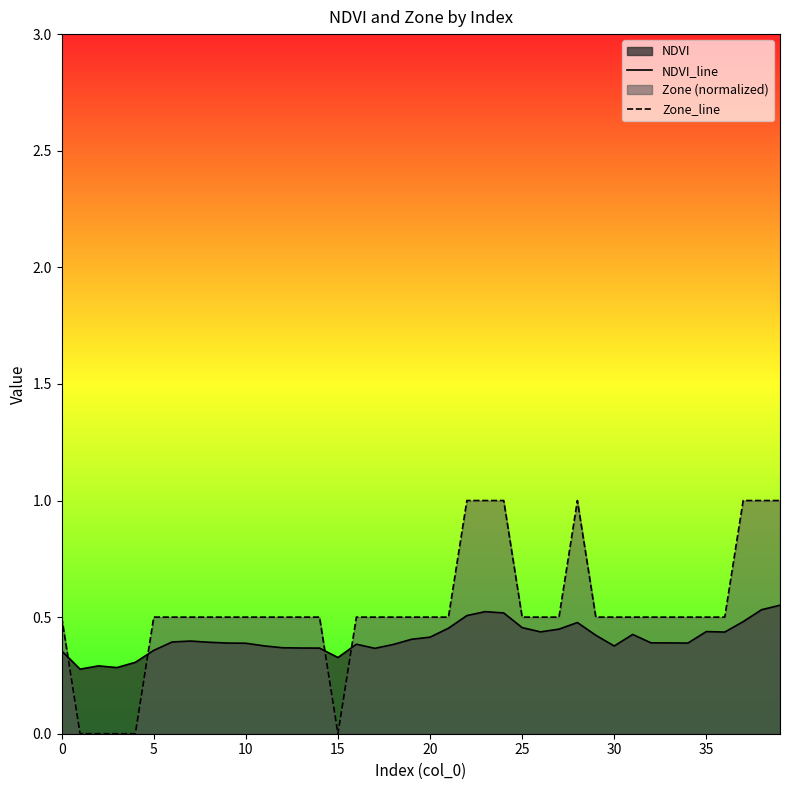

How many Zone_line values are between 0 and 1?

40